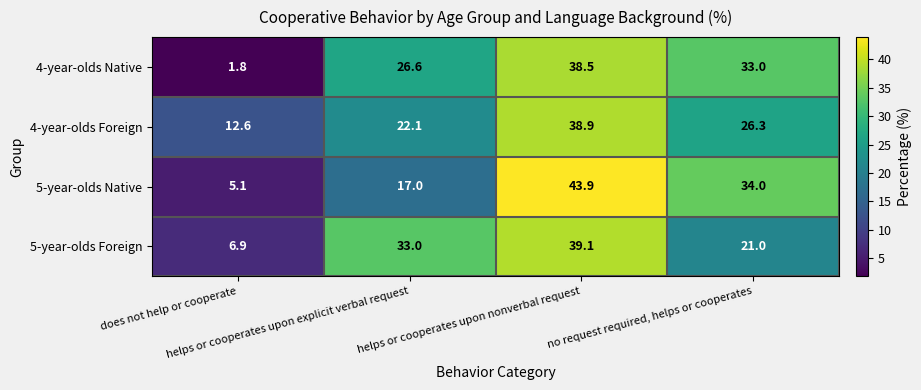

Rank the series by their maximum value, from highest to lowest.

5-year-olds Native, 5-year-olds Foreign, 4-year-olds Foreign, 4-year-olds Native